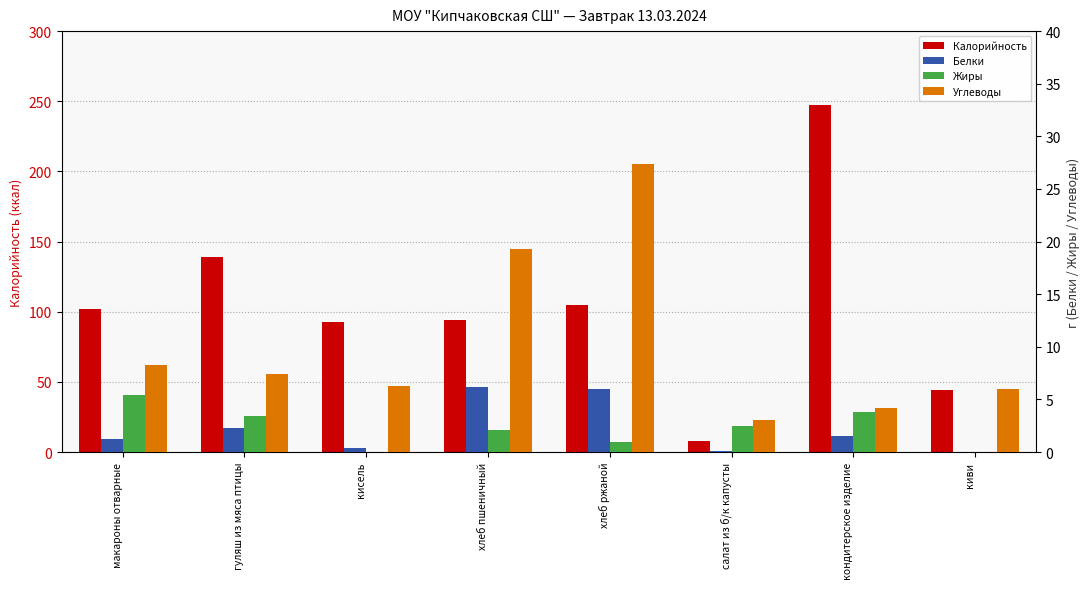

Is the value of Калорийность at кисель greater than the value of Углеводы at хлеб пшеничный?

Yes